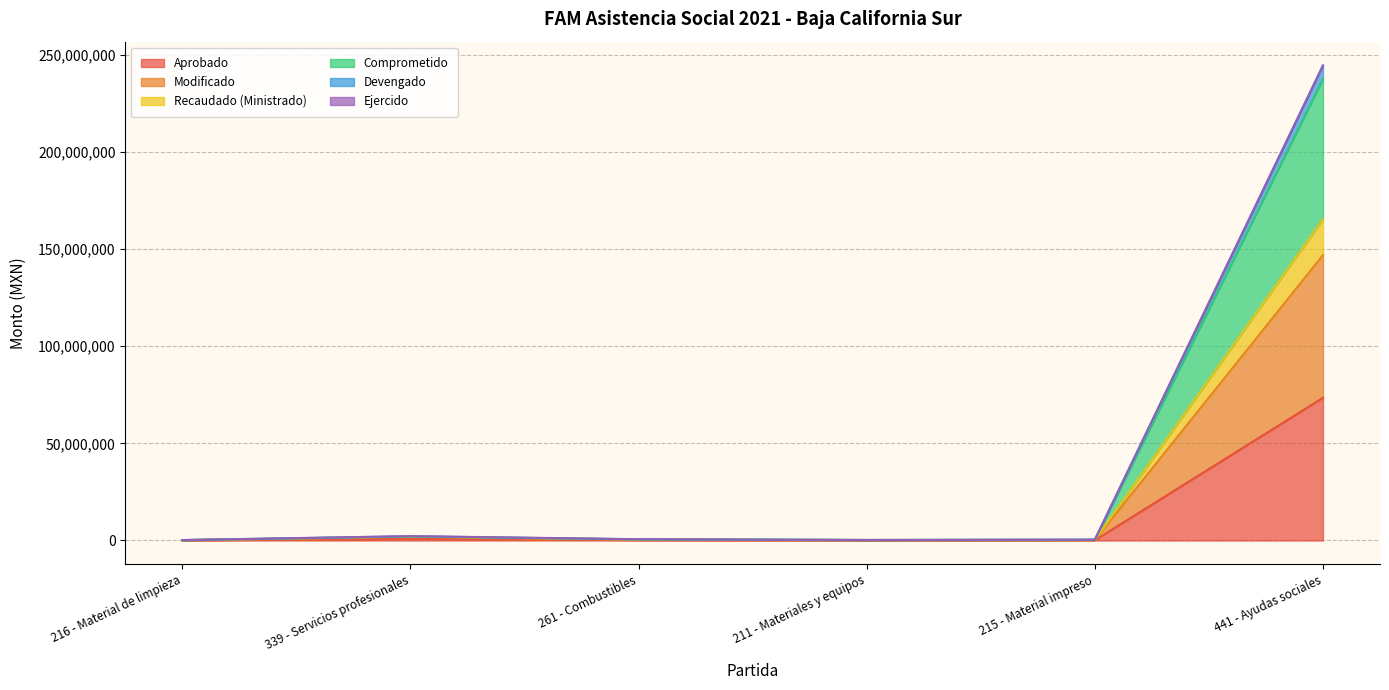

How many lines are shown in the chart?

6